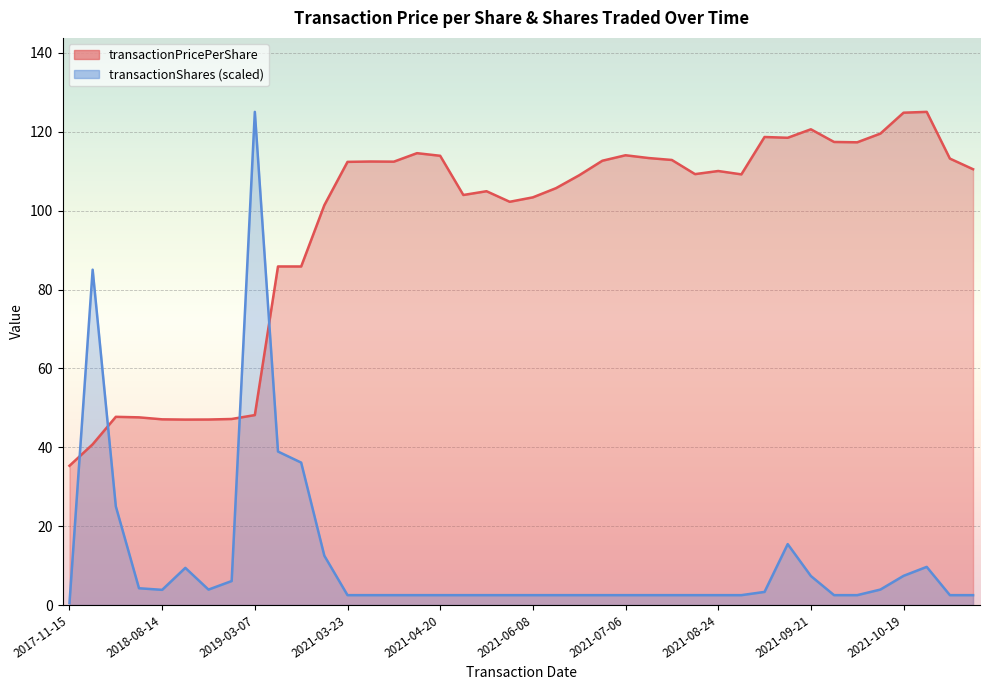

Between which two adjacent categories do transactionShares and transactionPricePerShare first intersect?

2017-11-15 and 2018-03-15